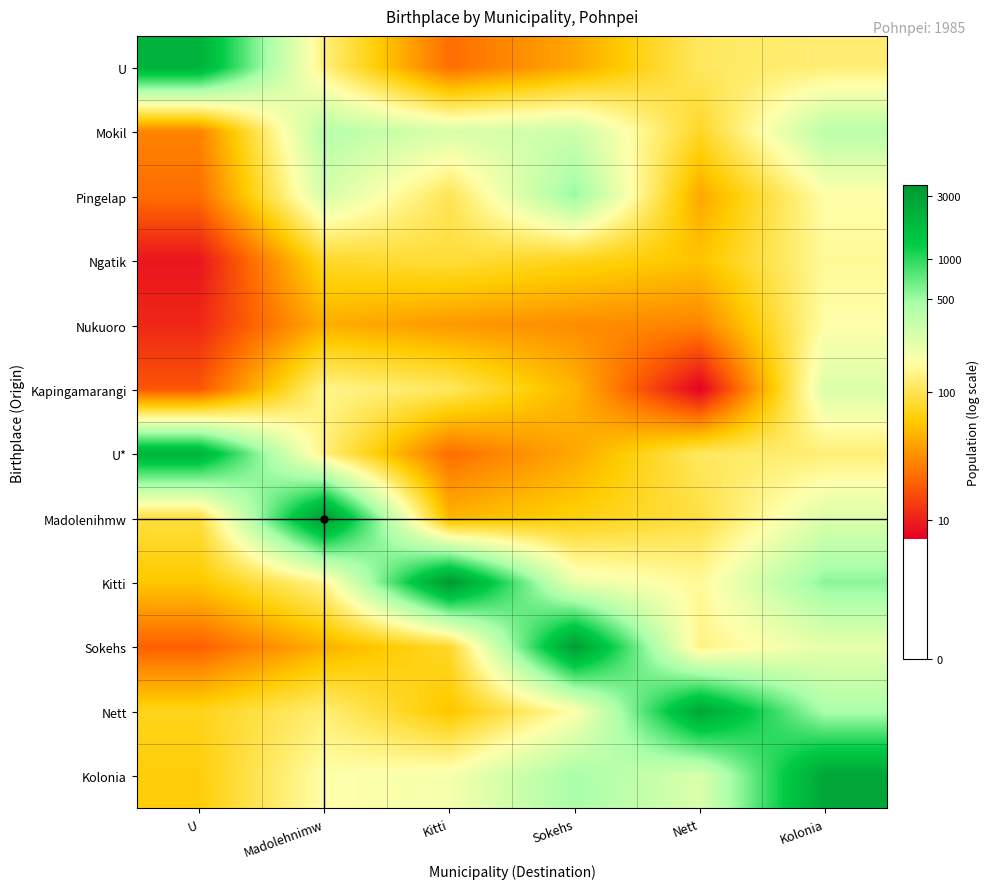

At which category does the chart reach its peak across all series?

Kitti